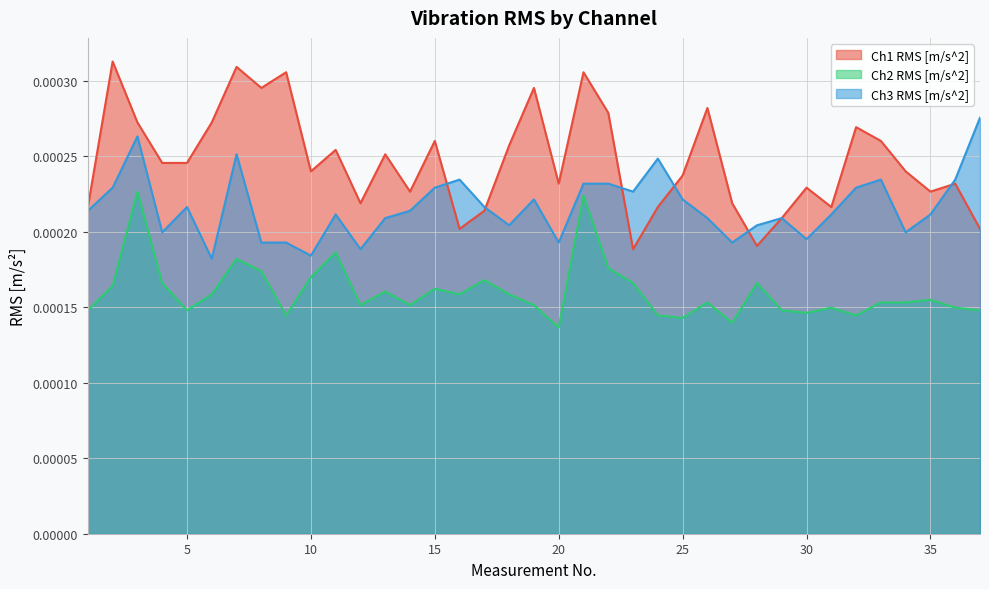

Which series has the widest spread of values?

Ch1 RMS [m/s^2]